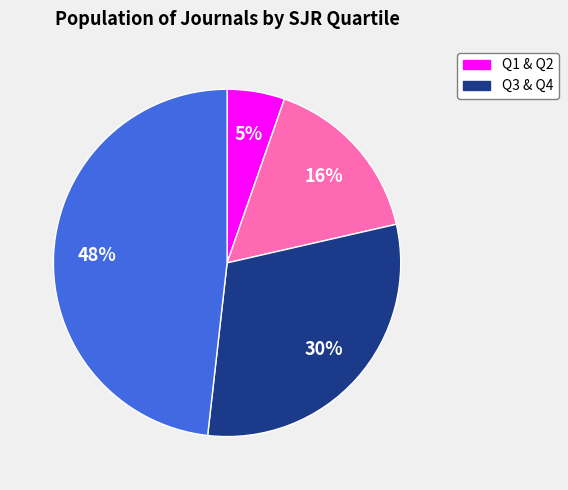

To the nearest percent, what is the average slice percentage?

25%